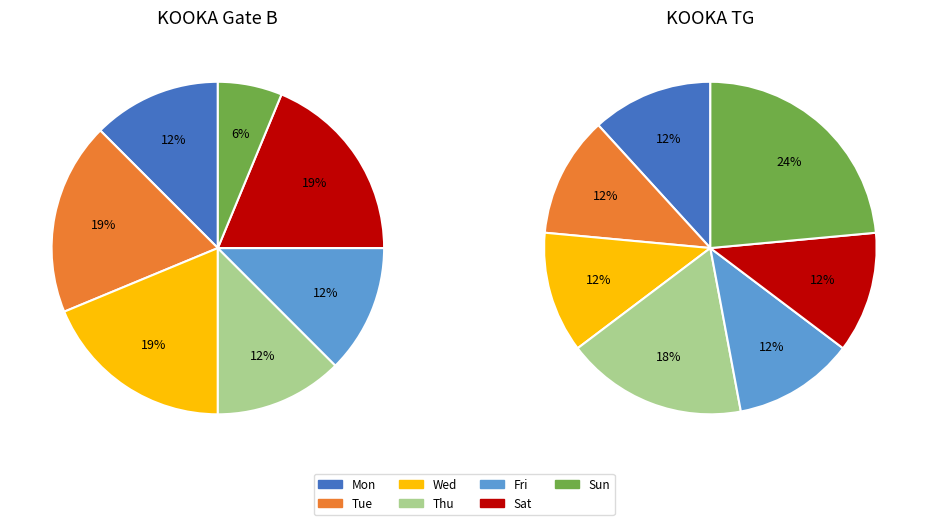

True or false: Fri accounts for 4% of the total.

False